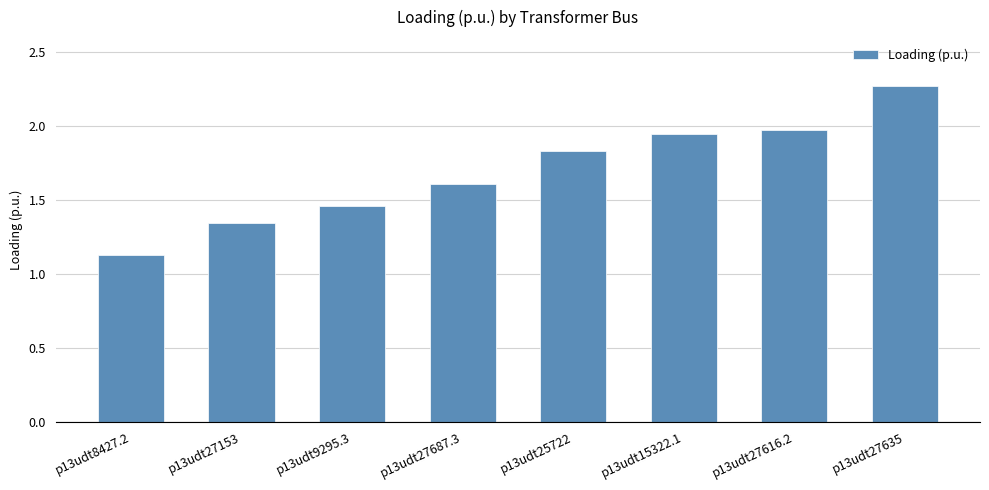

What is the label of the 8th bar from the right?

p13udt8427.2